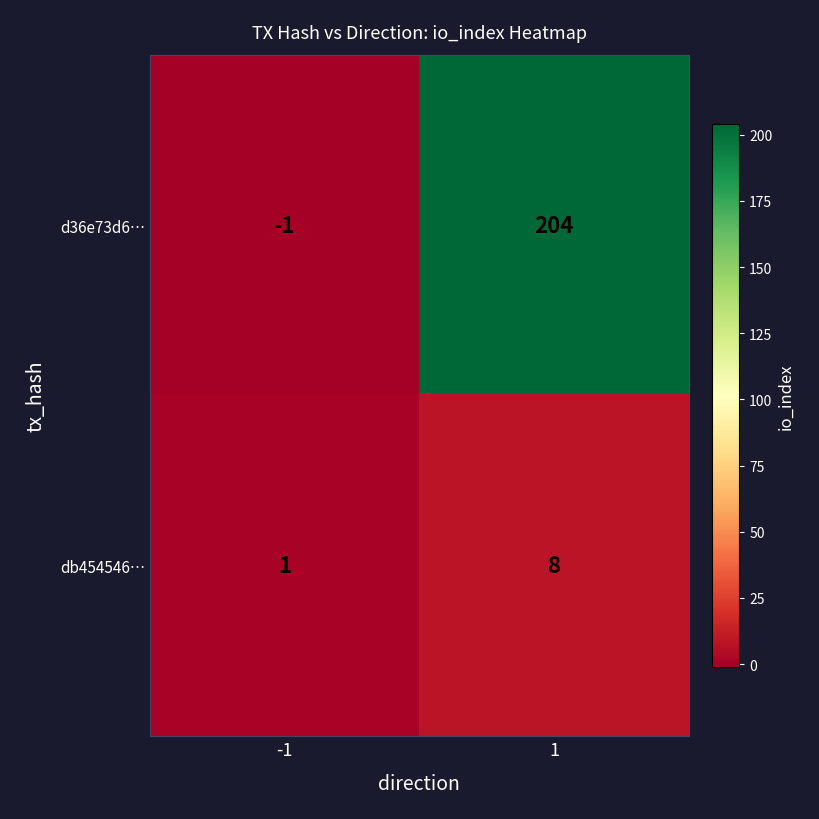

What is the maximum value shown in the chart?

204